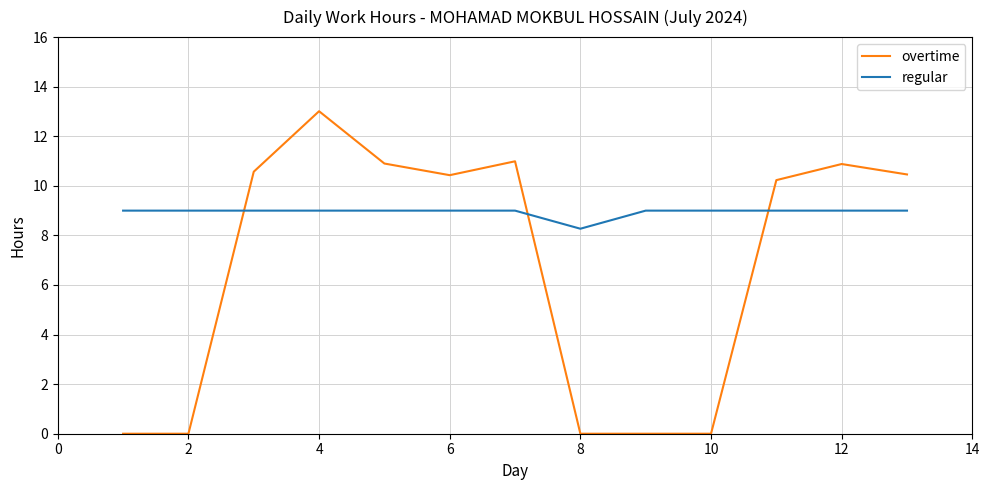

True or false: overtime and regular cross at least once.

True